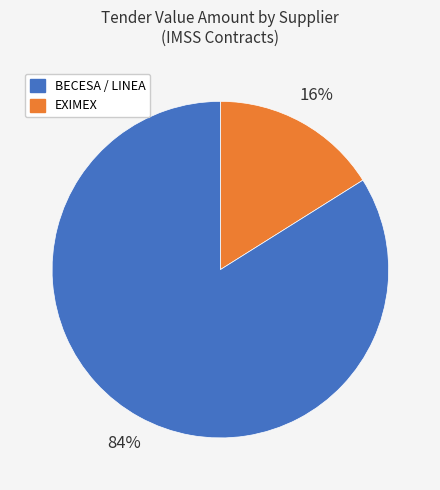

To the nearest percent, what is the difference between the largest and smallest slice percentages?

68%